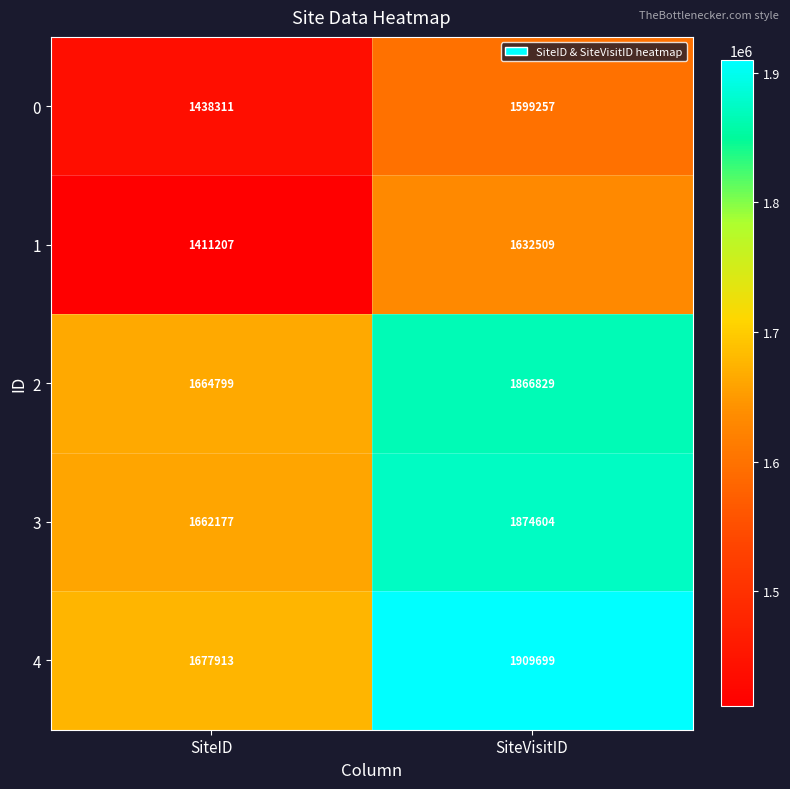

Reading left to right, what are all the values shown in this chart?

0: SiteID=1438311	SiteVisitID=1599257
1: SiteID=1411207	SiteVisitID=1632509
2: SiteID=1664799	SiteVisitID=1866829
3: SiteID=1662177	SiteVisitID=1874604
4: SiteID=1677913	SiteVisitID=1909699